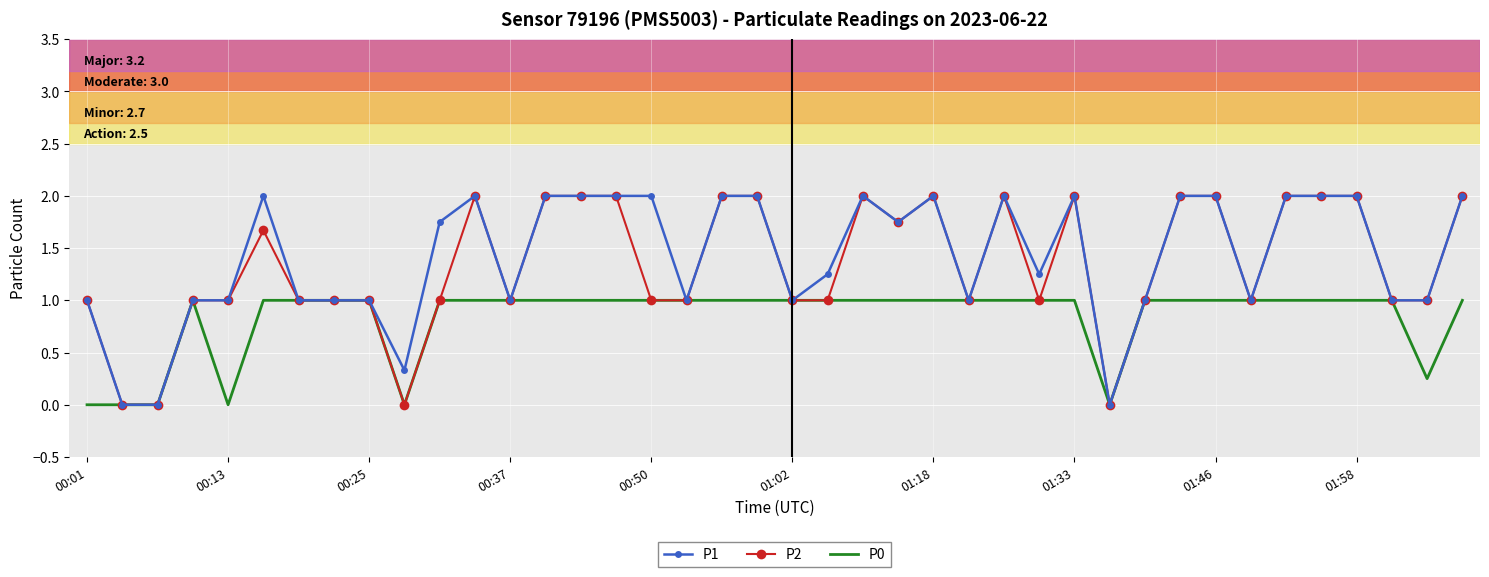

What is the maximum value for P2?

2.0